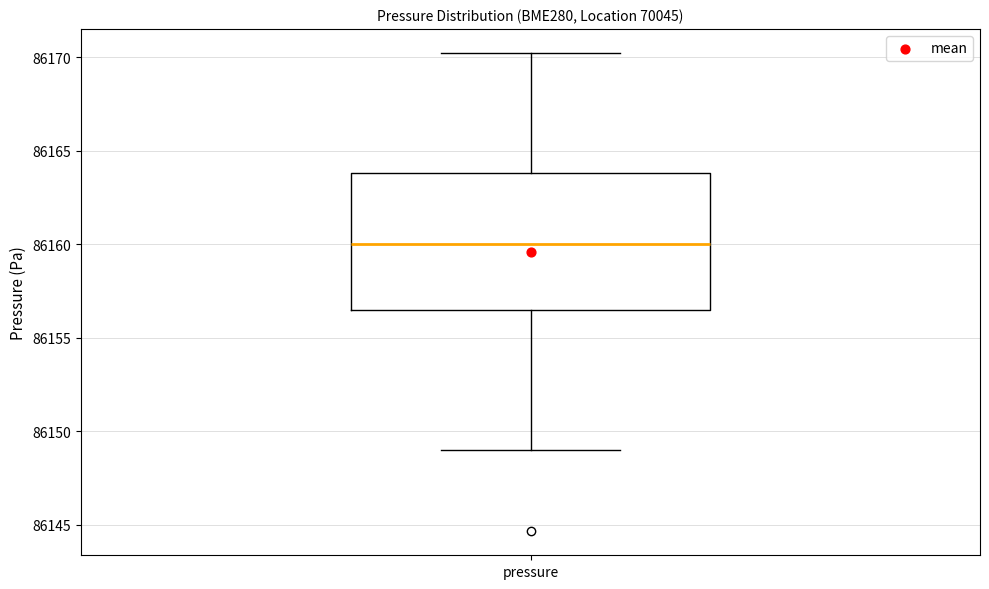

Where does the median line of the box for pressure sit on the y-axis? The values are not printed on the chart, so give them approximately, as read against the axis.

86160.0